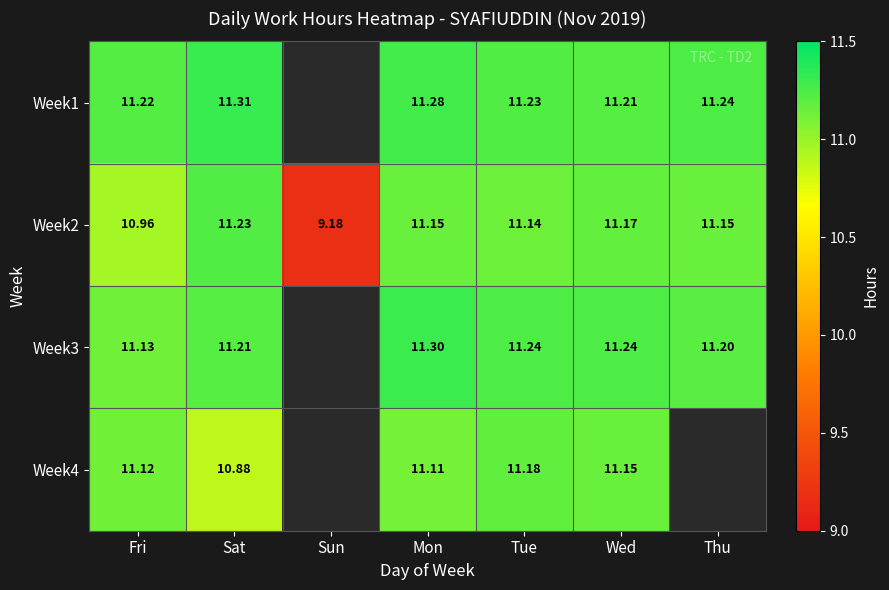

At which label is Week2 closest to 10?

Sun